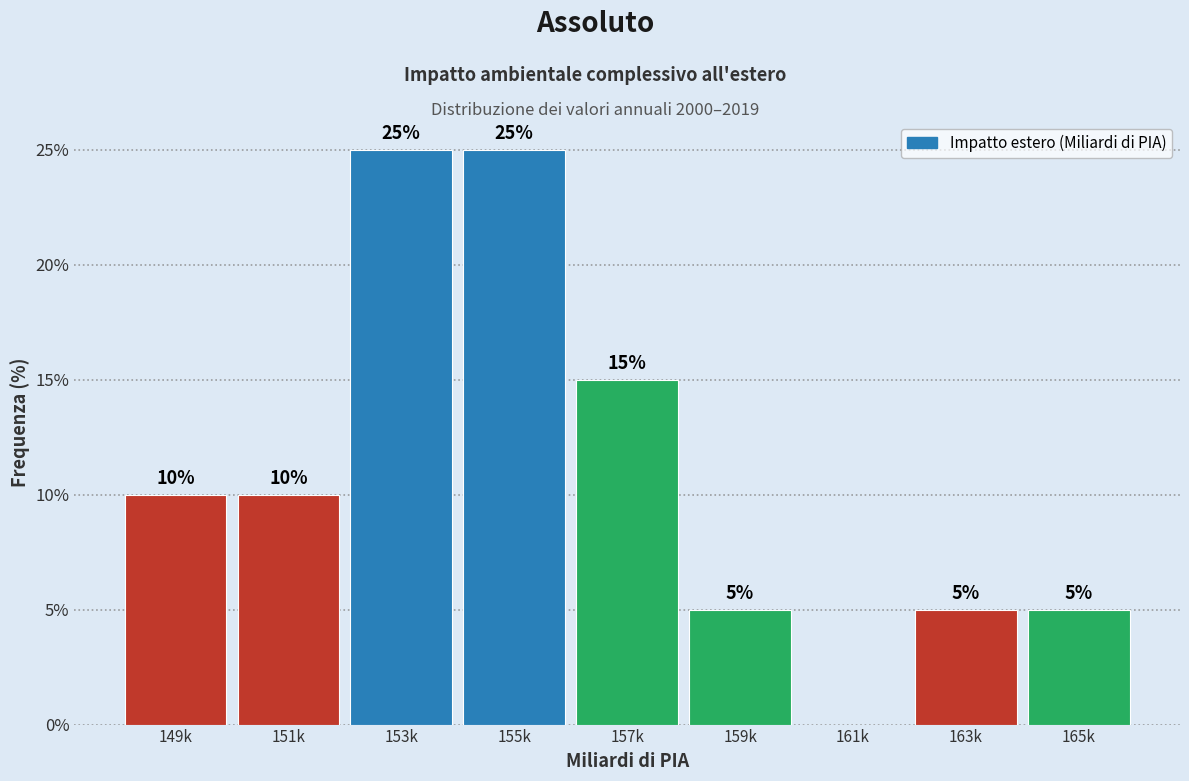

Reading left to right, transcribe all the data shown in this chart.

149k=10	151k=10	153k=25	155k=25	157k=15	159k=5	161k=0	163k=5	165k=5